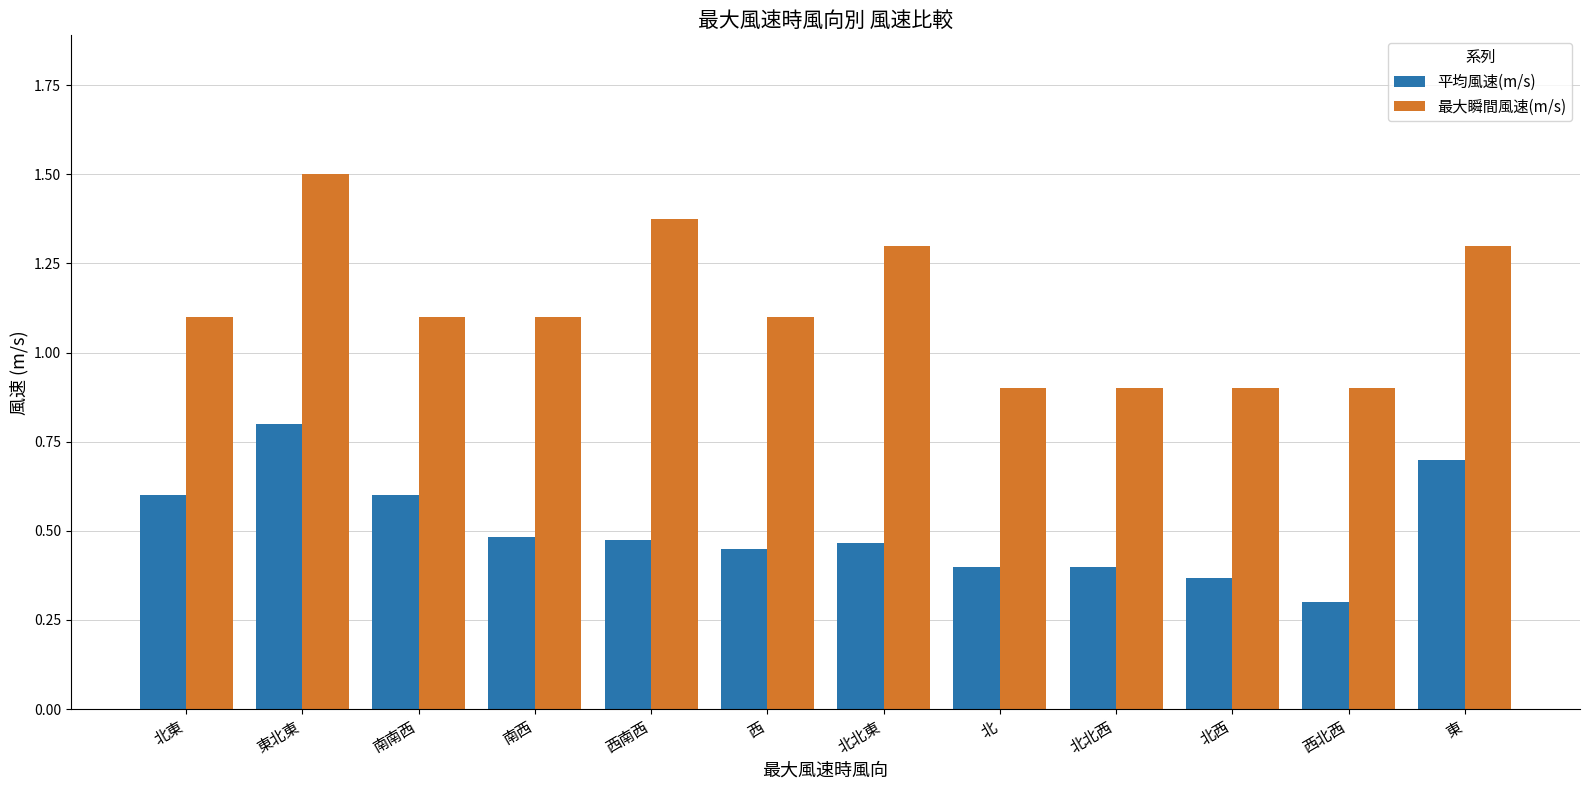

What is the lowest value of the 平均風速(m/s) series?

0.3